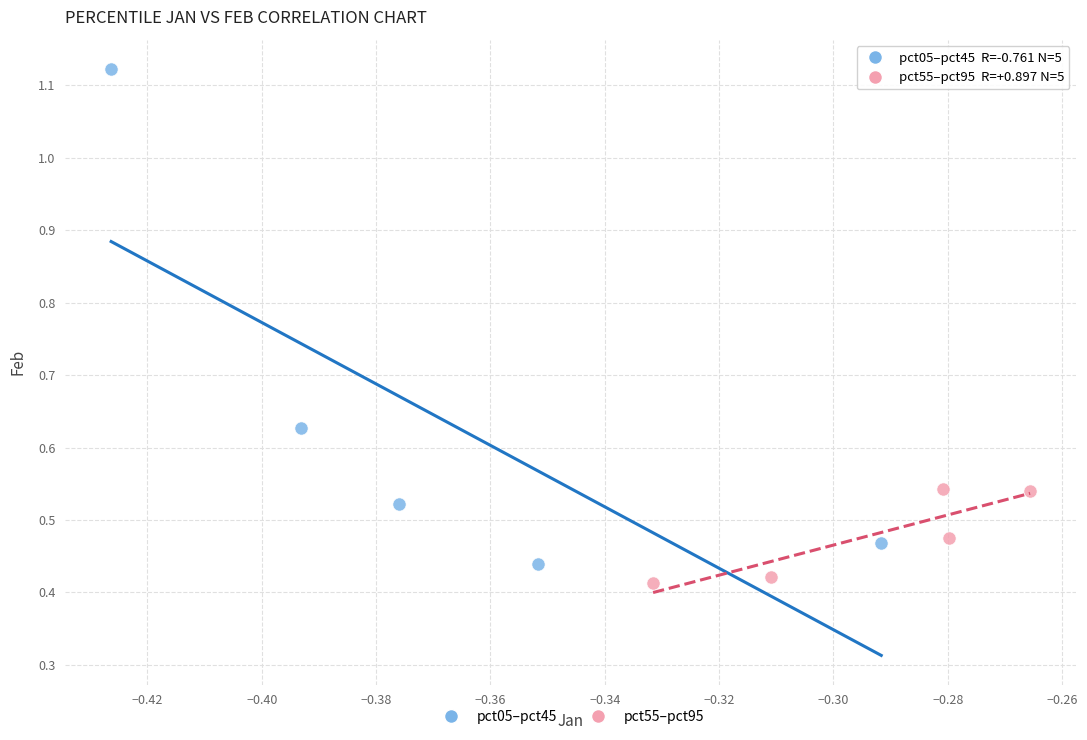

Which series has the widest spread of Y values?

pct05–pct45